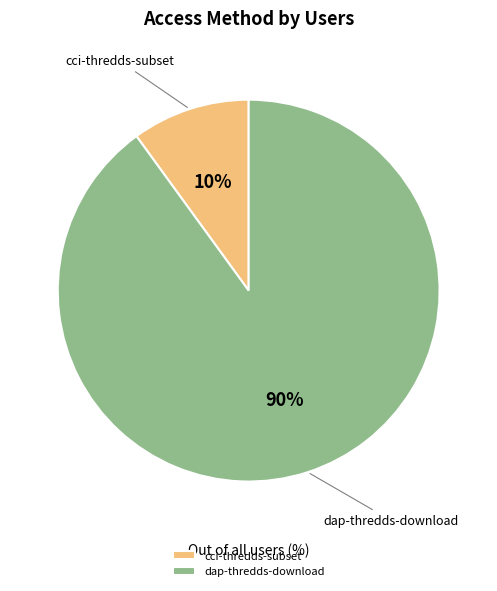

Between cci-thredds-subset and dap-thredds-download, which is larger?

dap-thredds-download